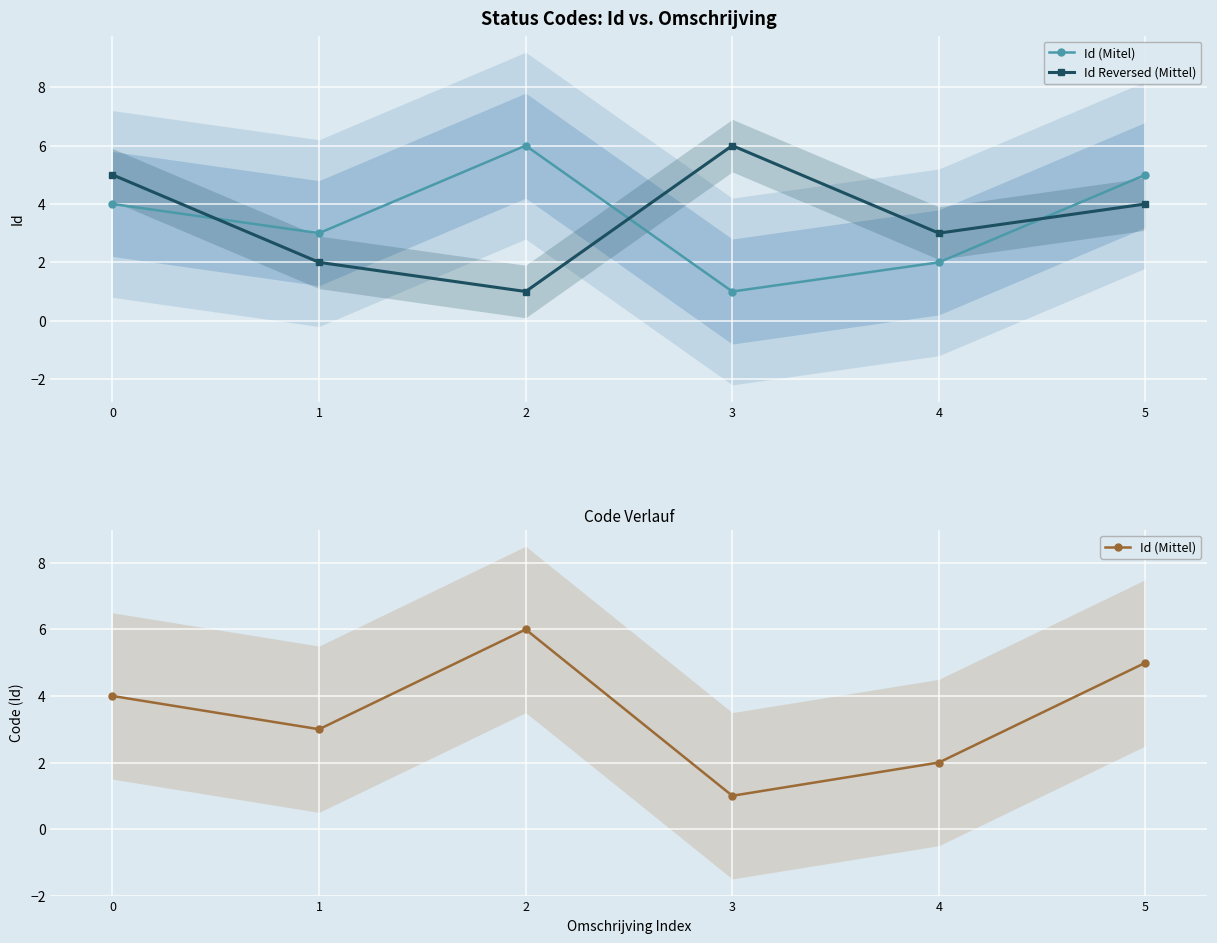

At which category does the chart reach its peak across all series?

2